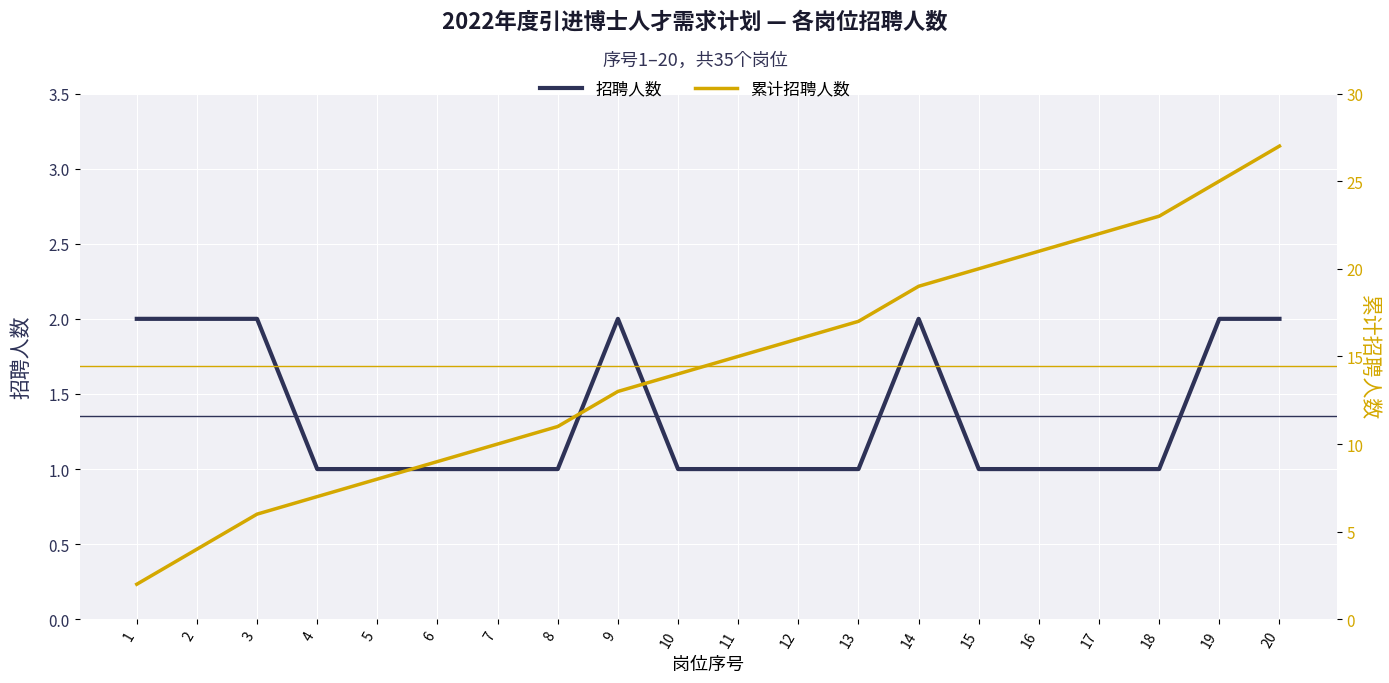

At which category is the sum across all series the highest?

20